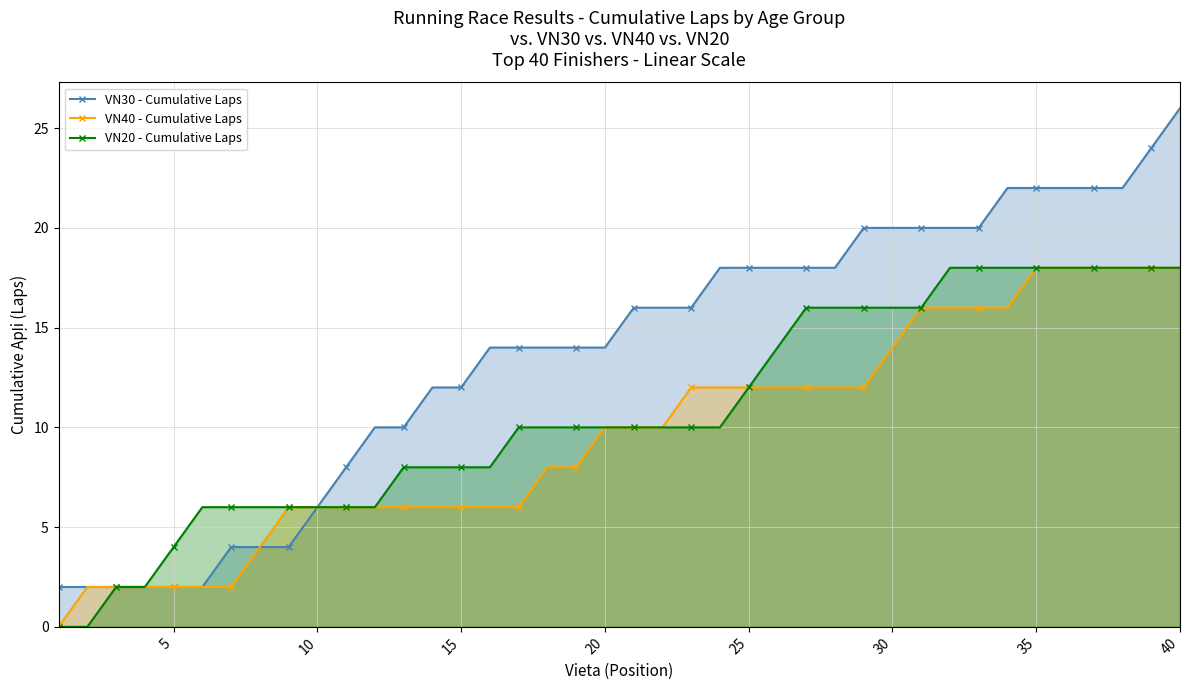

True or false: VN40 - Cumulative Laps and VN20 - Cumulative Laps cross at least once.

False